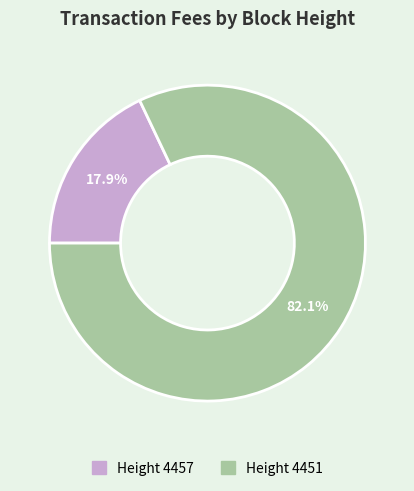

Combined, what portion of the pie is Height 4457 and Height 4451?

100.0%